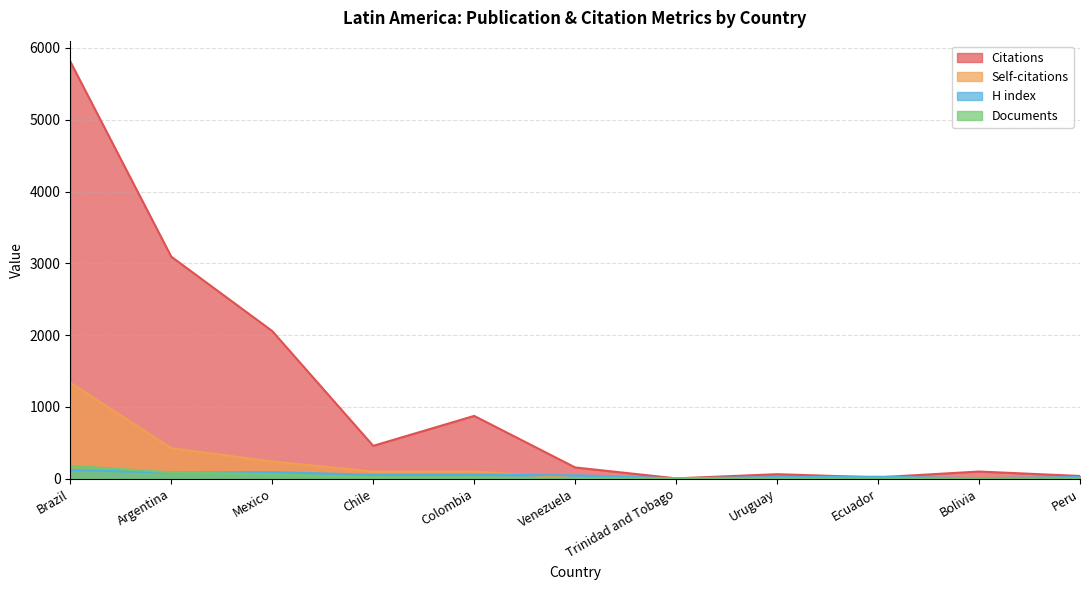

What position from the left is Colombia?

5